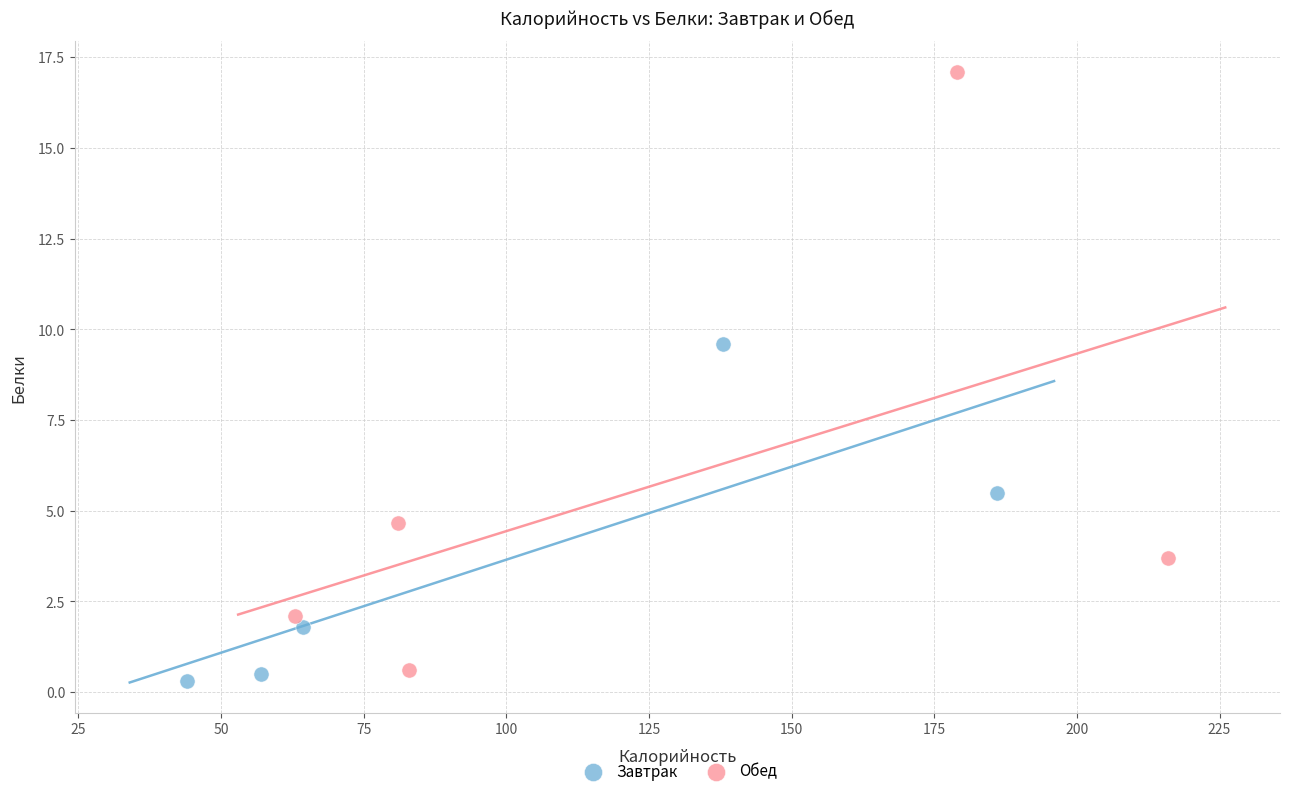

Which series reaches the maximum Y coordinate?

Обед